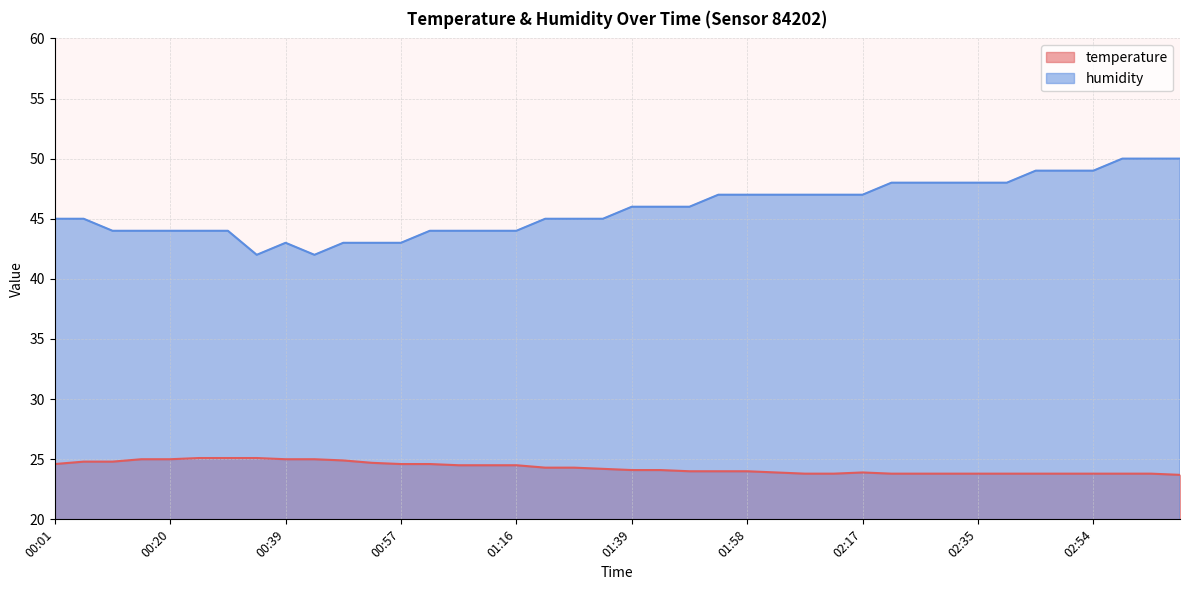

At how many categories does at least one series exceed 24?

40